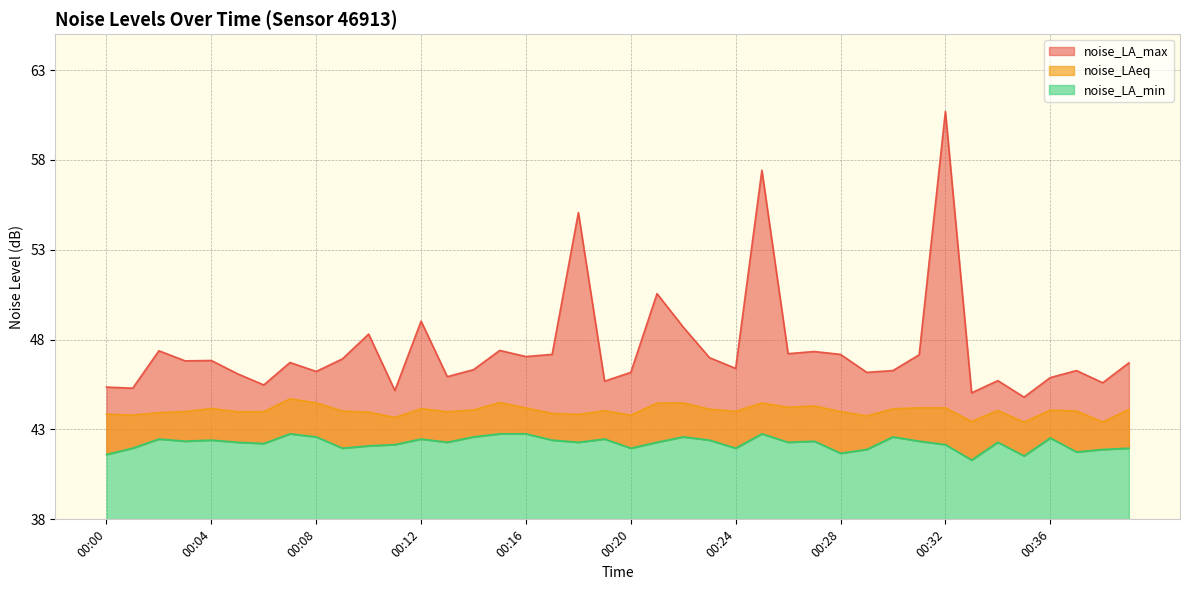

Is it true that noise_LAeq equals 15.6 at 00:11?

False